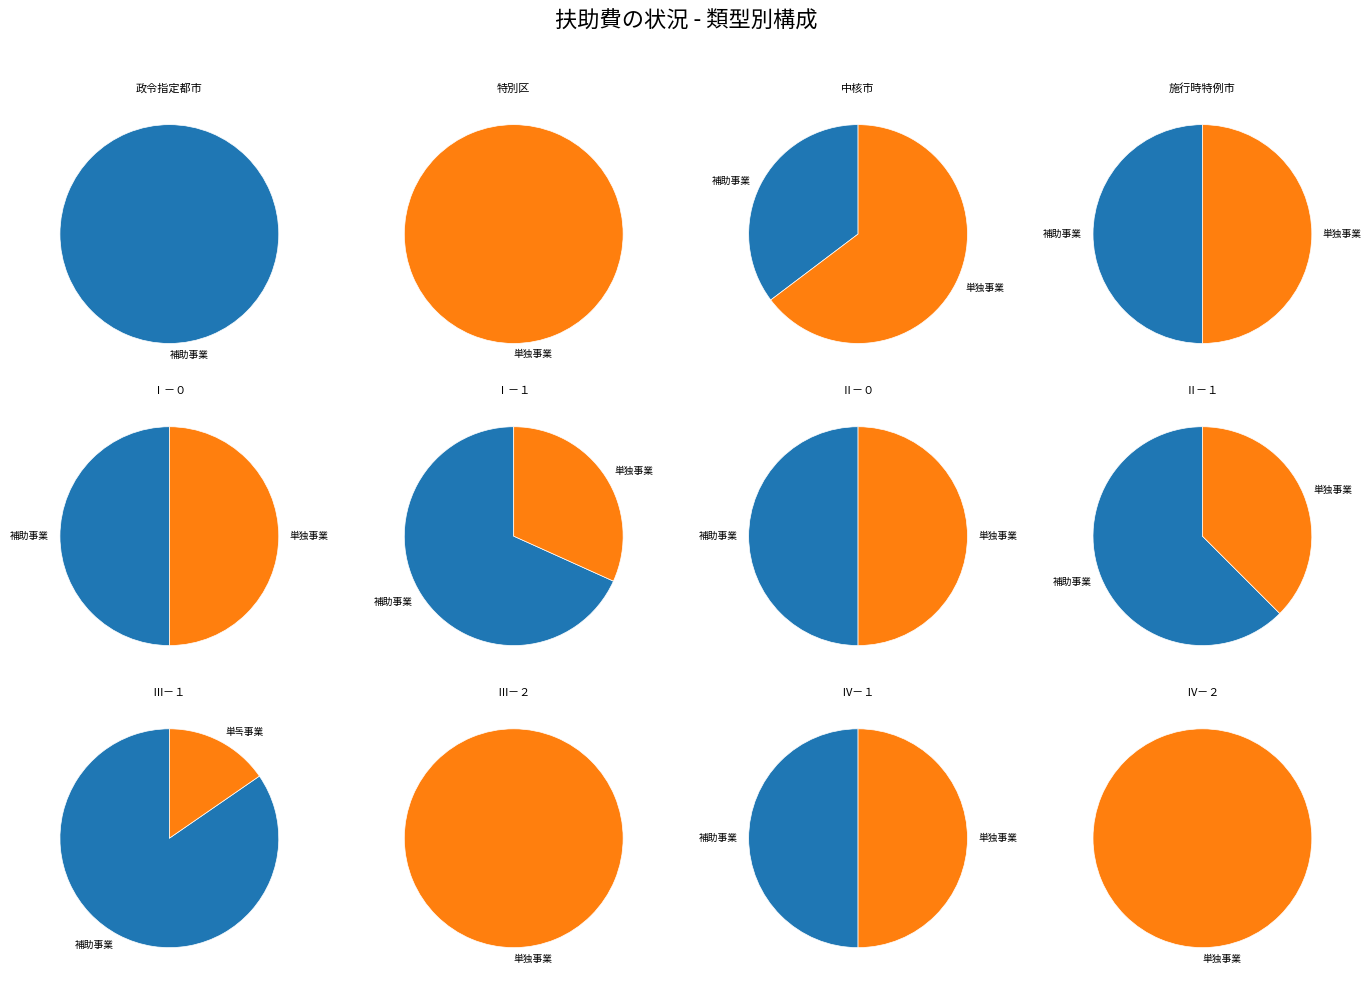

How many segments does this pie chart have?

12